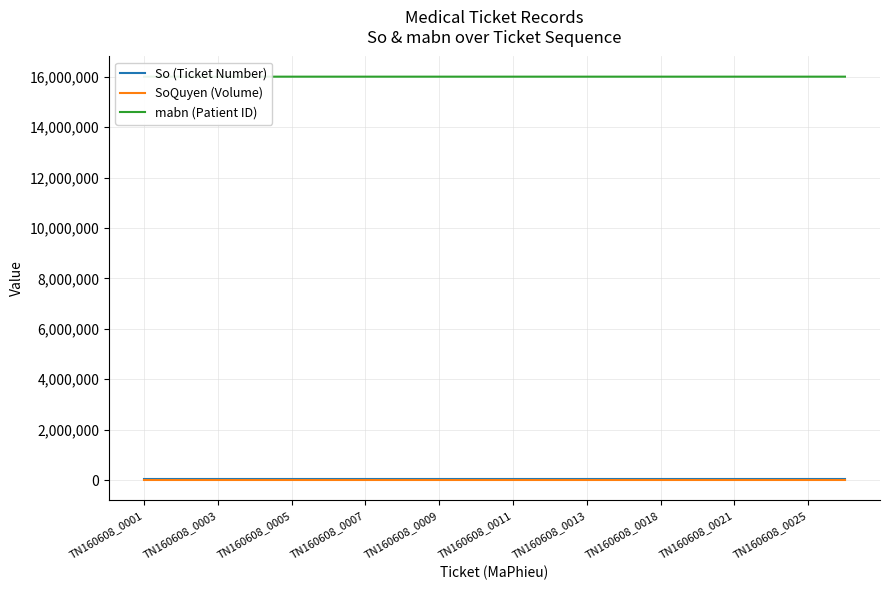

Where does the mabn (Patient ID) series first go above 16001537?

11